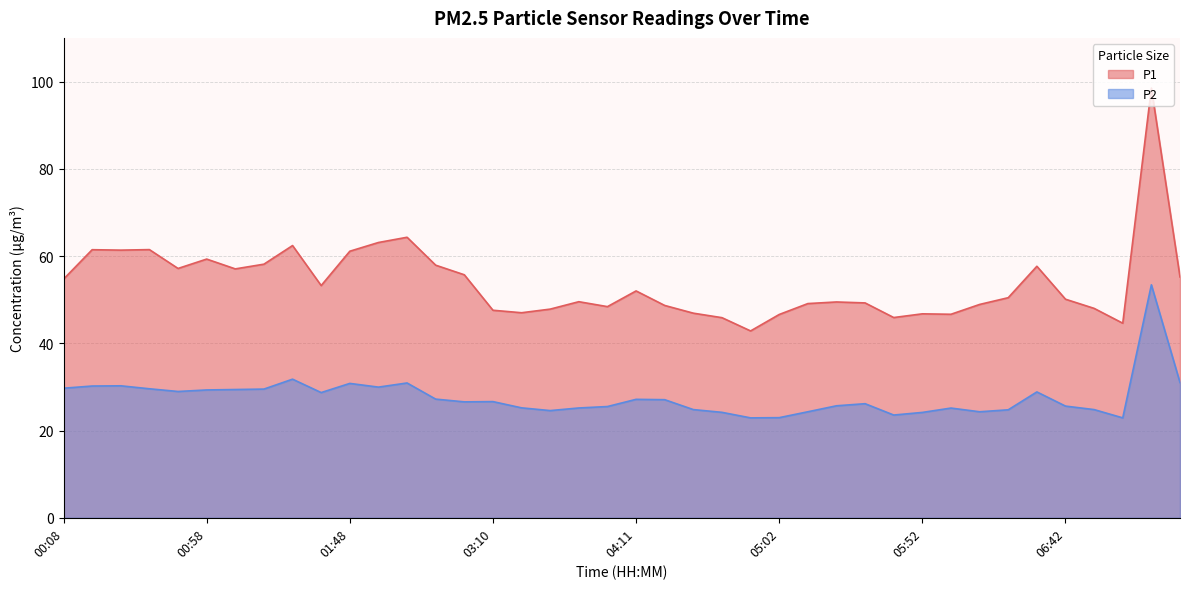

How many data points in P2 are less than 26?

18